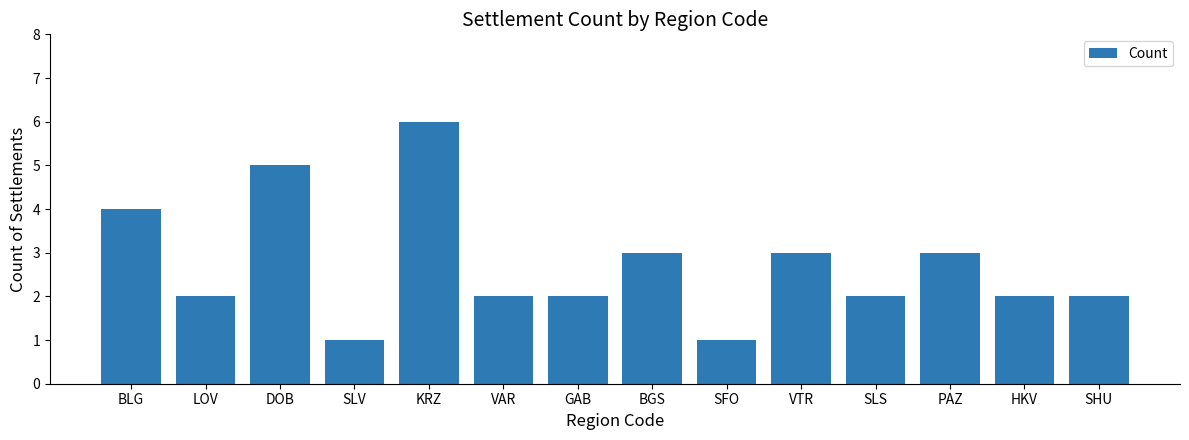

The value at PAZ is 3. True or false?

True